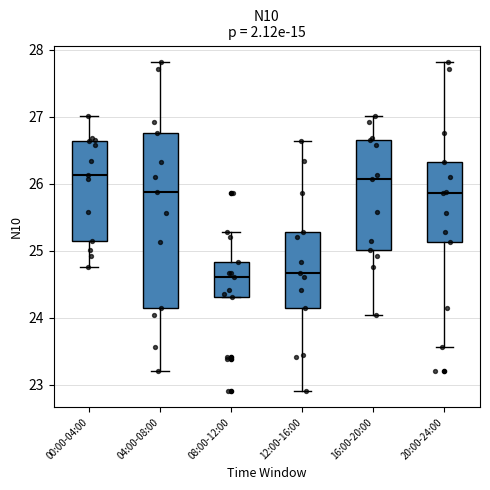

Where does the lower whisker of the box for 00:00-04:00 end on the y-axis? The values are not printed on the chart, so give them approximately, as read against the axis.

24.8